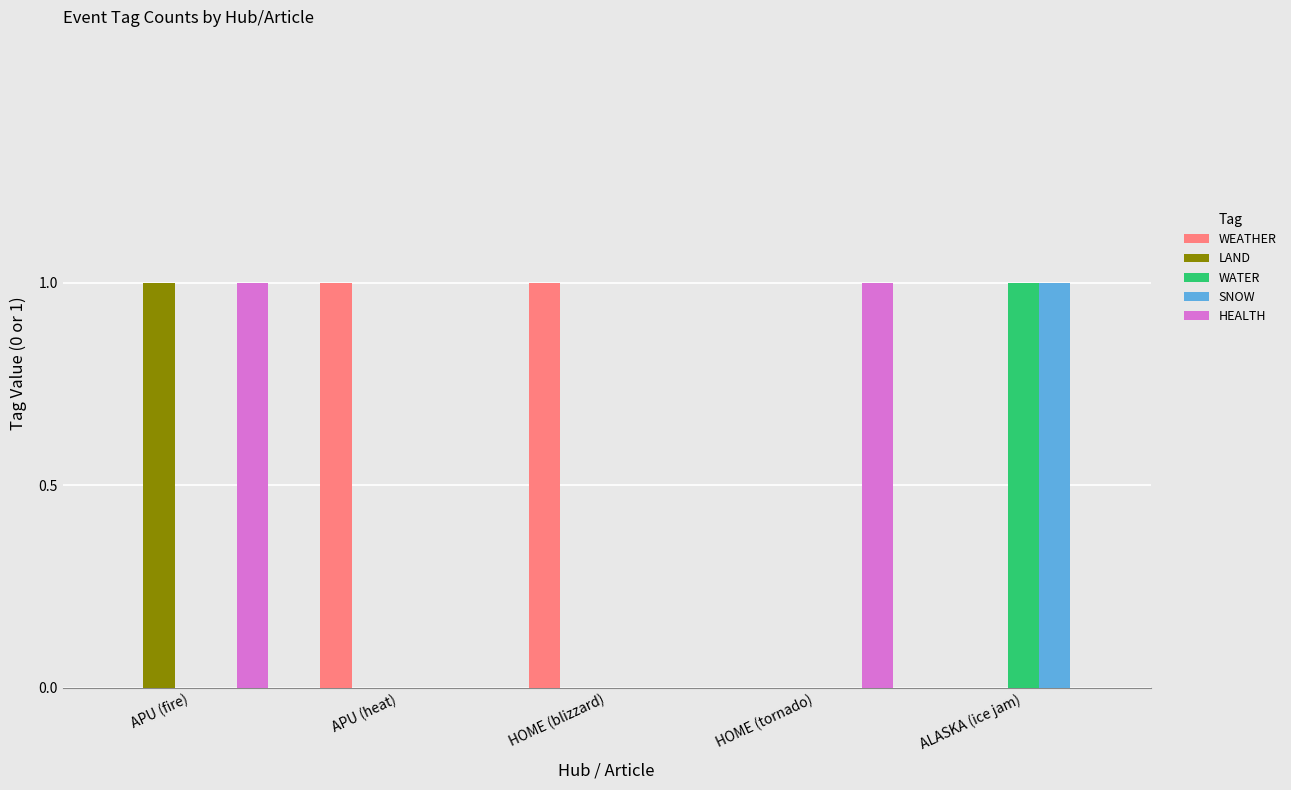

The value of WATER at APU (heat) is 1. True or false?

False